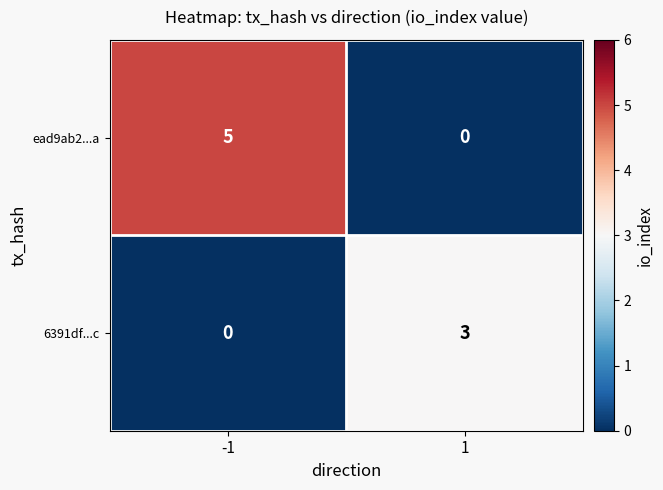

Rank the series by their average value, from lowest to highest.

6391df...c, ead9ab2...a